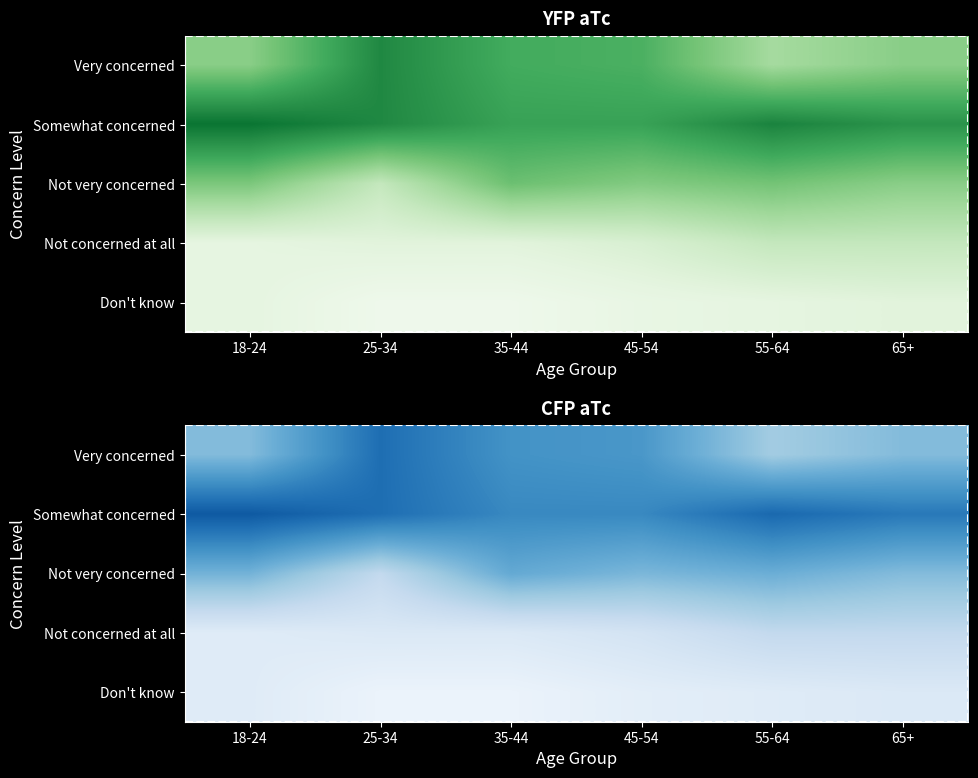

Reading left to right, transcribe all the data shown in this chart.

Very concerned: 18-24=0.2	25-34=0.4	35-44=0.3	45-54=0.3	55-64=0.2	65+=0.2
Somewhat concerned: 18-24=0.4	25-34=0.4	35-44=0.3	45-54=0.3	55-64=0.4	65+=0.4
Not very concerned: 18-24=0.2	25-34=0.1	35-44=0.3	45-54=0.2	55-64=0.2	65+=0.2
Not concerned at all: 18-24=0.1	25-34=0.1	35-44=0.1	45-54=0.1	55-64=0.1	65+=0.1
Don't know: 18-24=0.1	25-34=0.0	35-44=0.0	45-54=0.1	55-64=0.1	65+=0.1